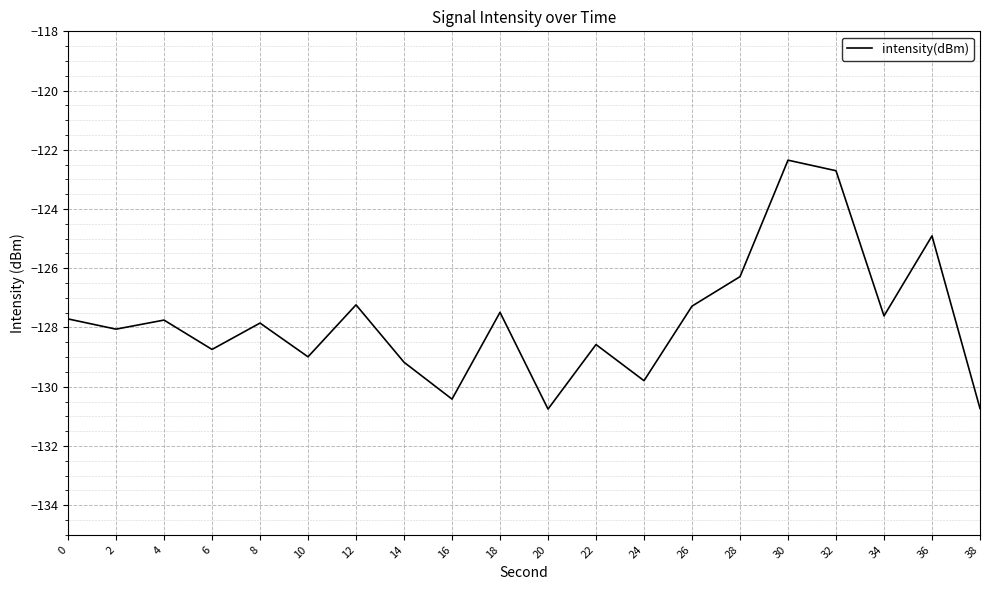

How many series are shown in this chart?

1